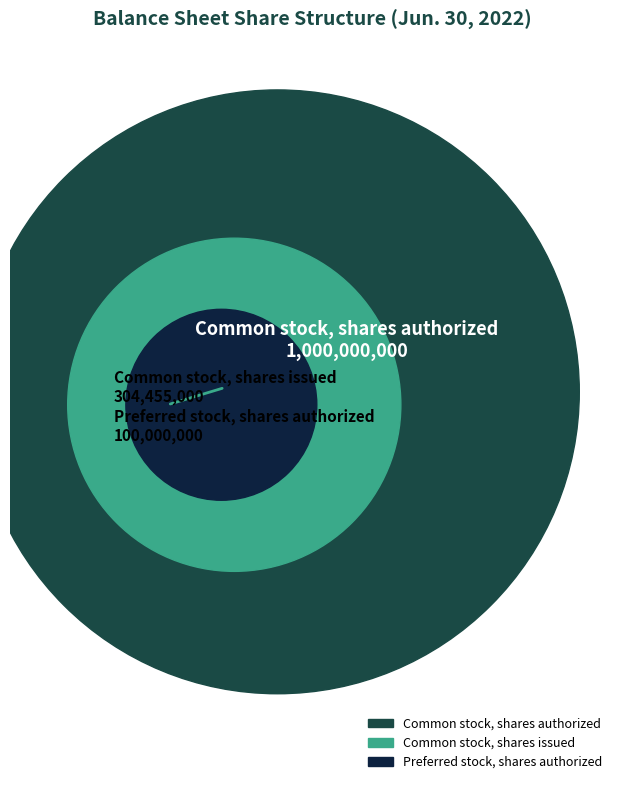

What is the smallest slice in the pie chart?

Preferred stock, shares authorized